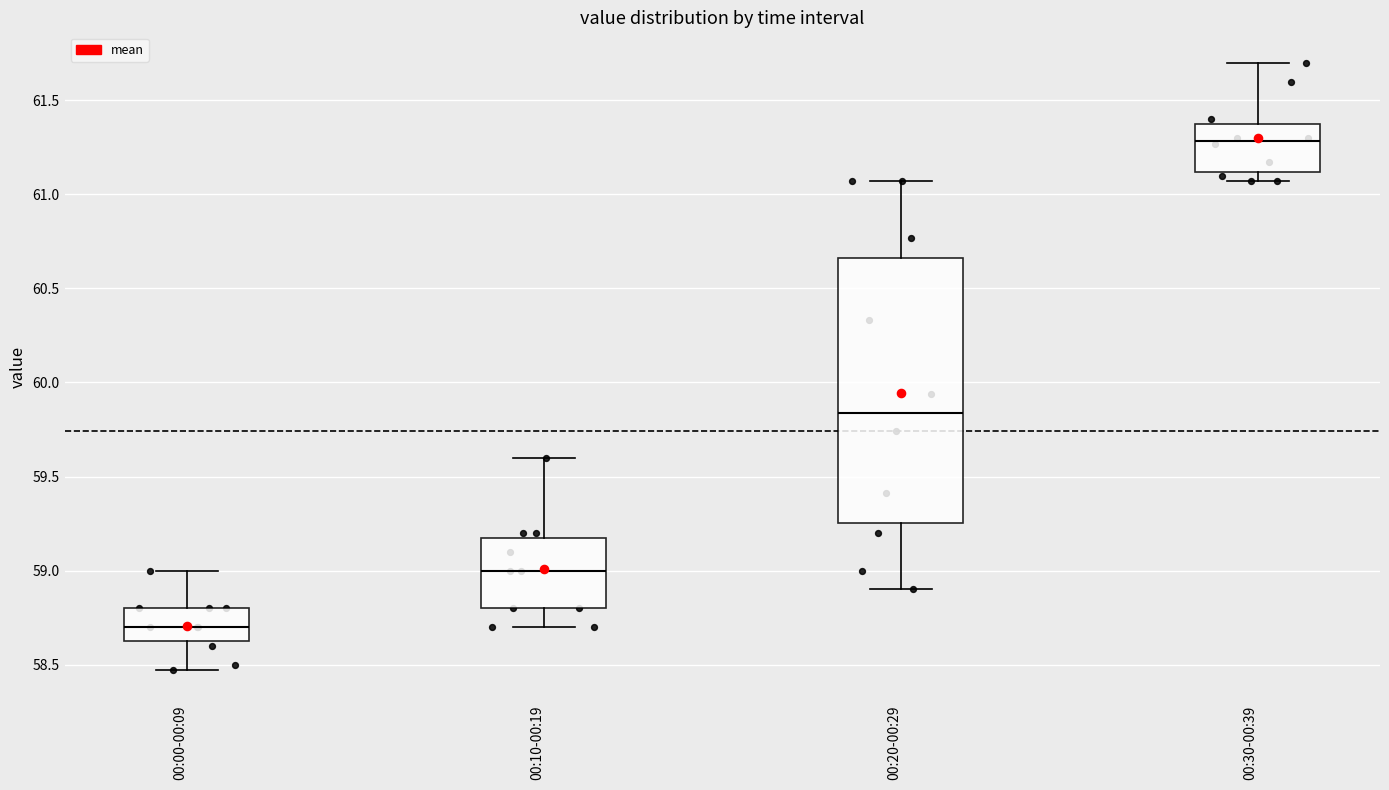

Which box is the tallest, from its lower edge to its upper edge?

00:20-00:29